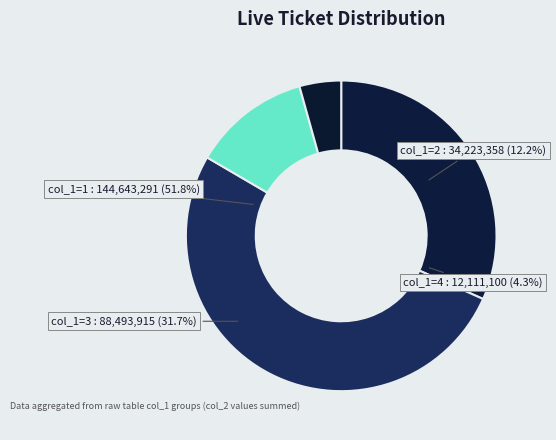

True or false: 2 accounts for 10% of the total.

False